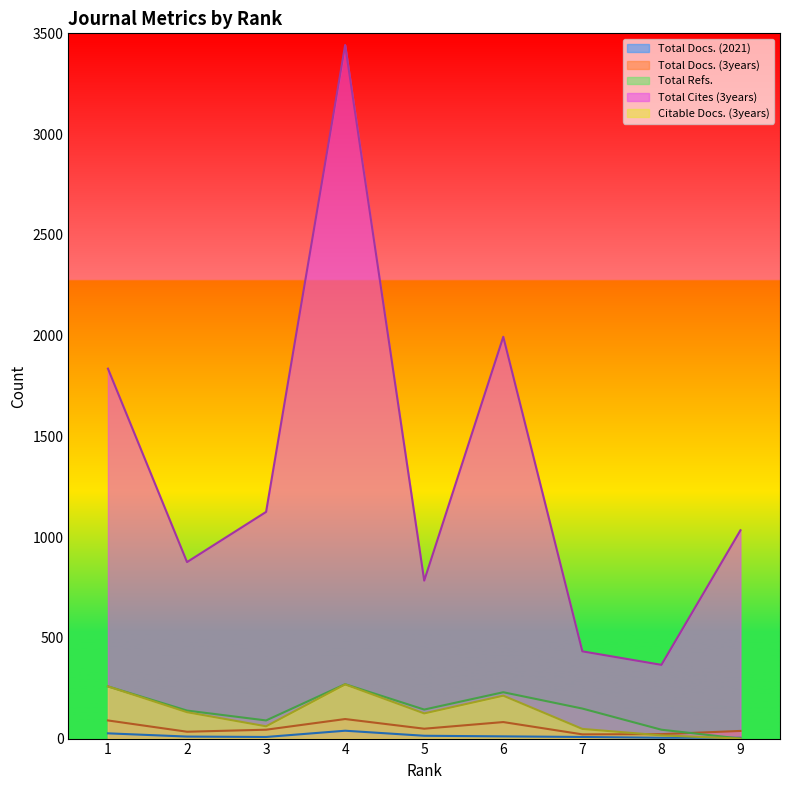

What is the difference between the Total Docs. (2021) values at 9 and 6?

7